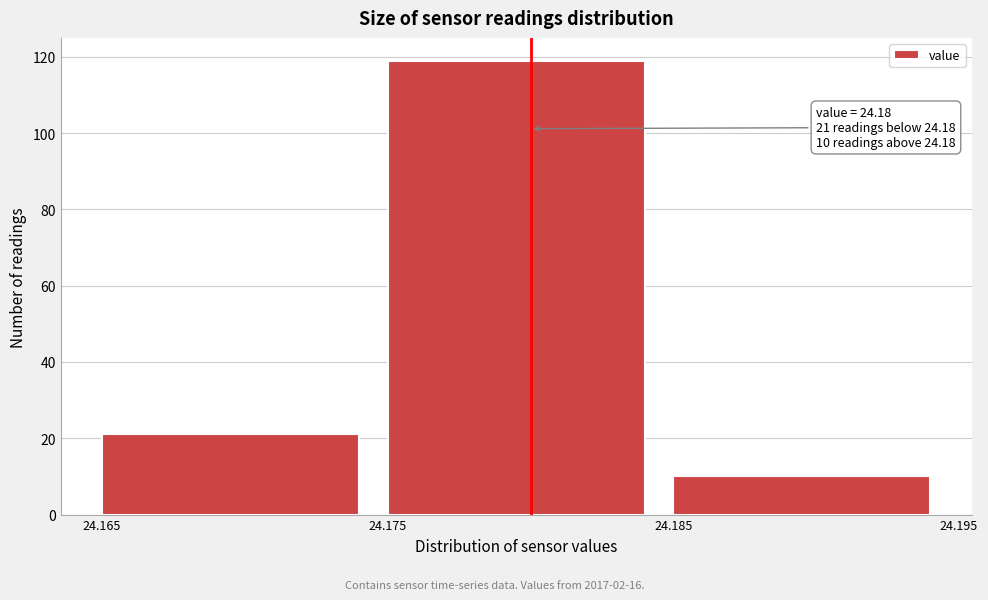

Over which range of the x-axis is the bar tallest?

24.175 to 24.185